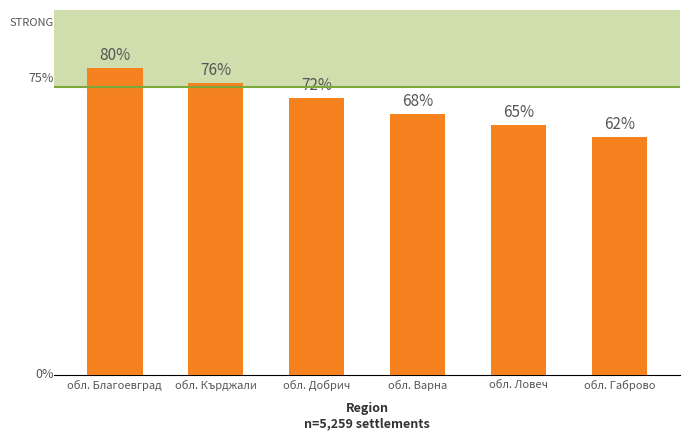

List the labels in order of value, smallest first.

обл. Габрово, обл. Ловеч, обл. Варна, обл. Добрич, обл. Кърджали, обл. Благоевград